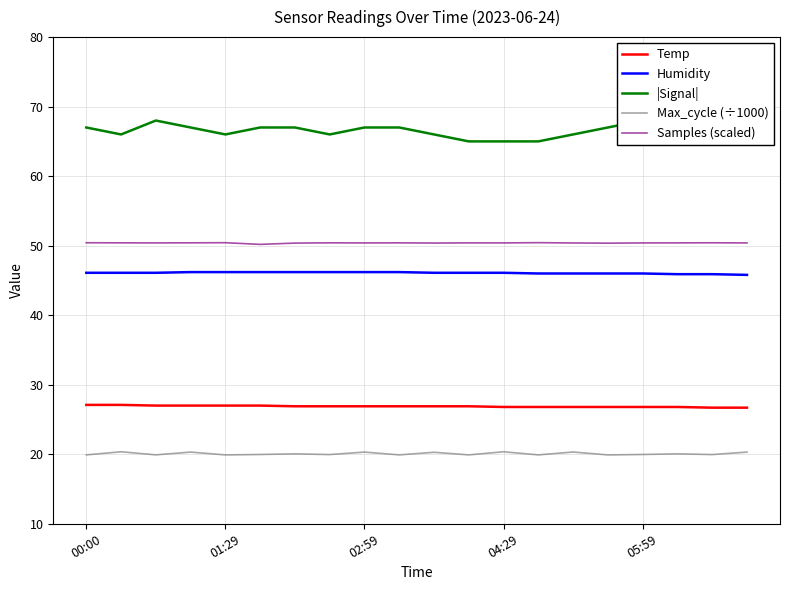

What is the greatest value displayed?

68.0